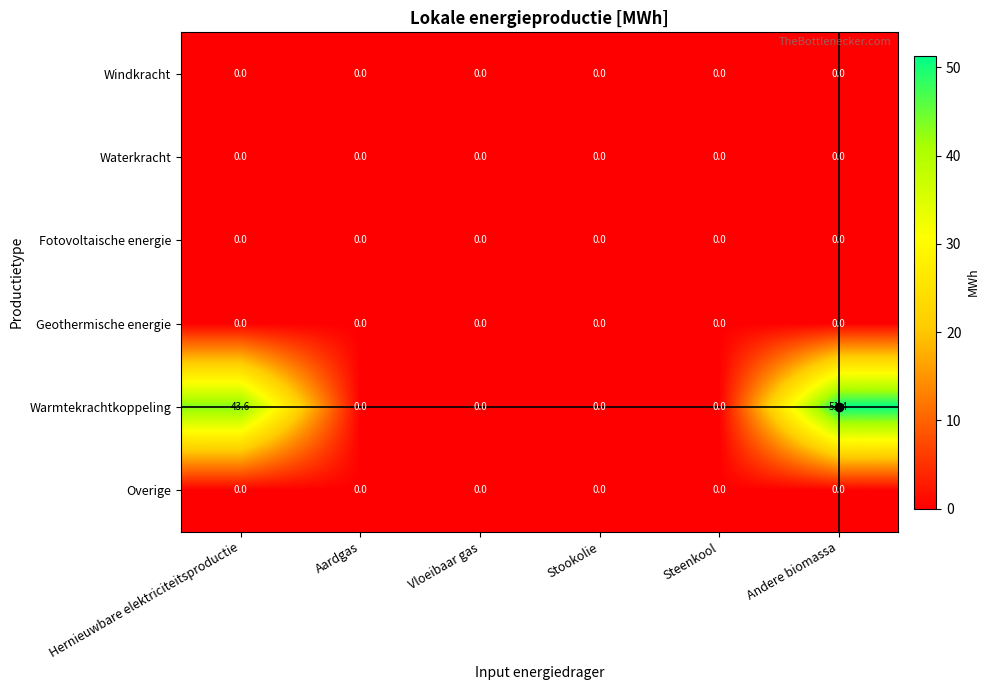

Which series has the widest spread of values?

Warmtekrachtkoppeling